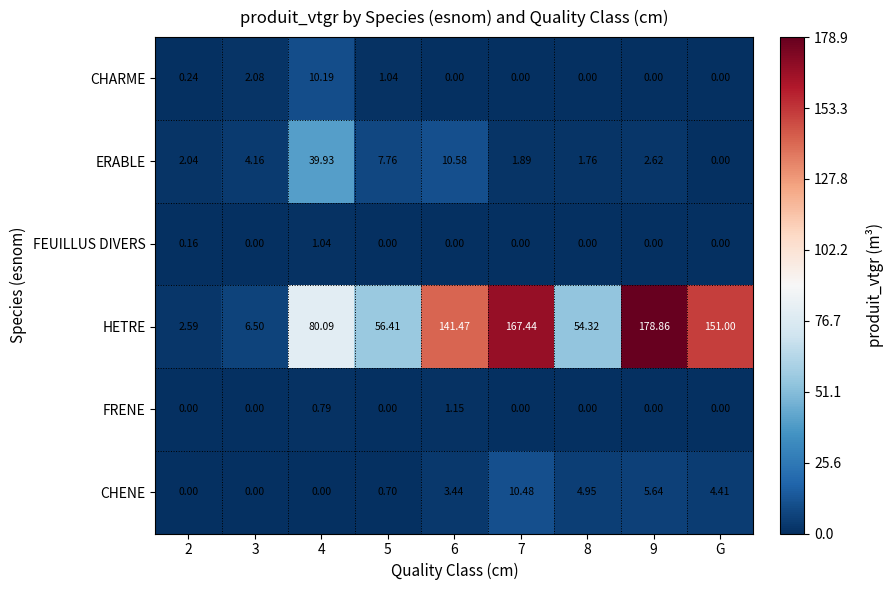

Between 6 and 7, which series saw the biggest shift?

HETRE